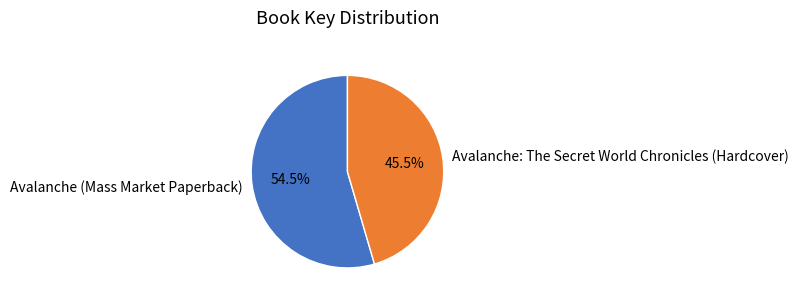

Which has a higher value, Avalanche (Mass Market Paperback) or Avalanche: The Secret World Chronicles (Hardcover)?

Avalanche (Mass Market Paperback)